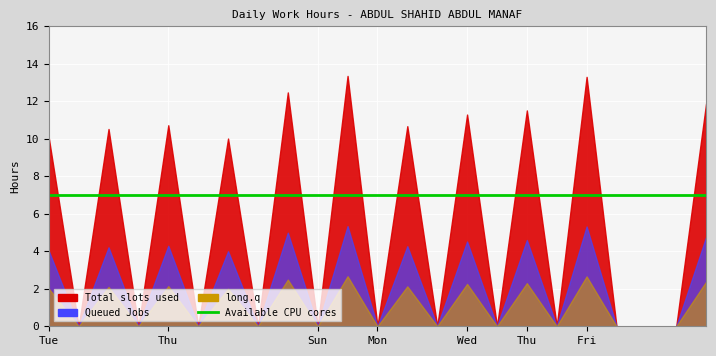

True or false: Available CPU cores and long.q intersect in this chart.

False